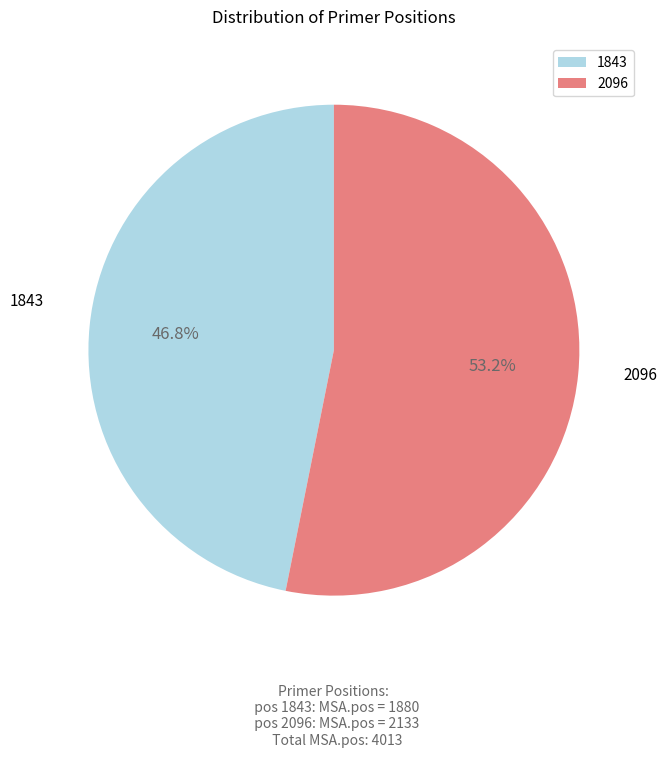

Which slice represents more than half of the pie?

2096